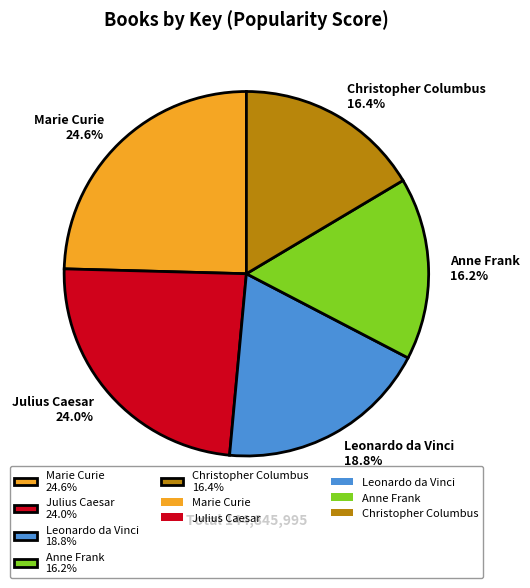

Is the sum of Marie Curie and Anne Frank greater than half?

No